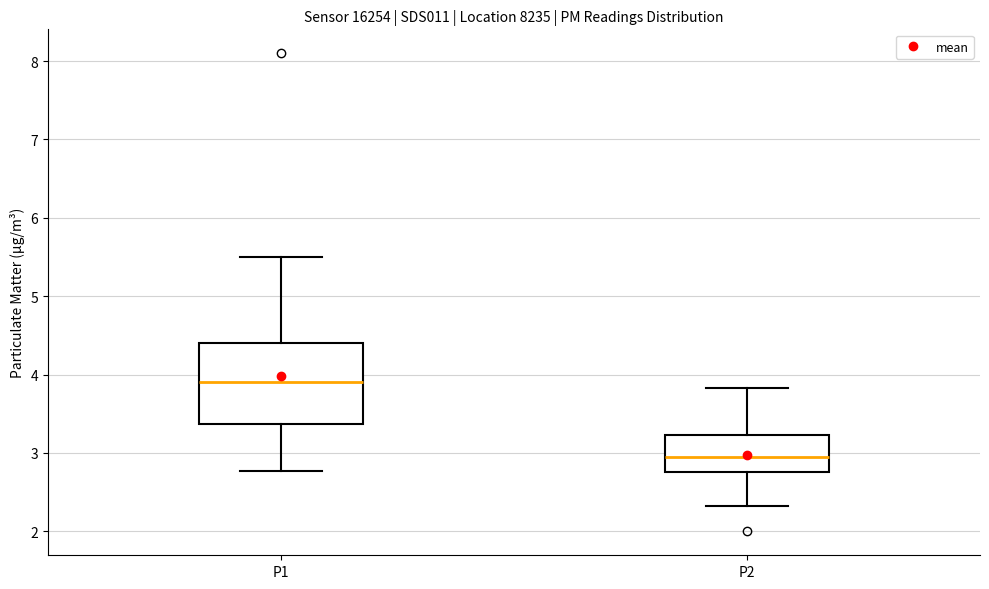

Which box has the highest median line?

P1